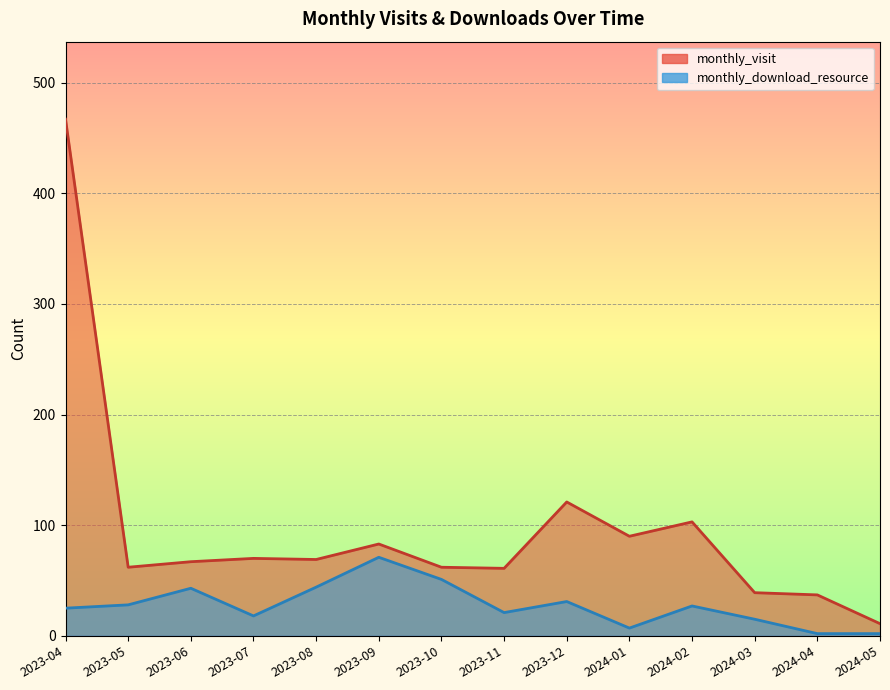

Reading left to right, transcribe all the data shown in this chart.

monthly_visit: 2023-04=467	2023-05=62	2023-06=67	2023-07=70	2023-08=69	2023-09=83	2023-10=62	2023-11=61	2023-12=121	2024-01=90	2024-02=103	2024-03=39	2024-04=37	2024-05=11
monthly_download_resource: 2023-04=25	2023-05=28	2023-06=43	2023-07=18	2023-08=44	2023-09=71	2023-10=51	2023-11=21	2023-12=31	2024-01=7	2024-02=27	2024-03=15	2024-04=2	2024-05=2